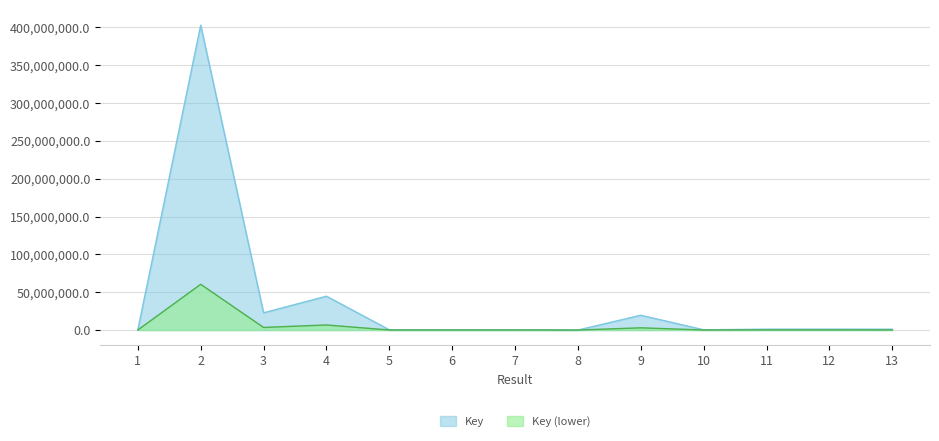

The chart shows a value of 46949.8 at 1. True or false?

True